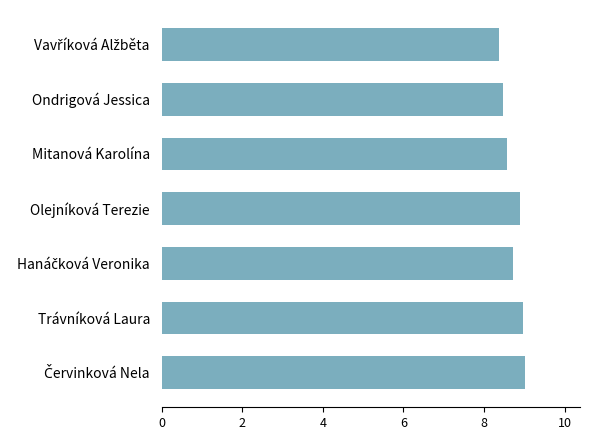

What is the value of the 2nd bar from the top?

8.5